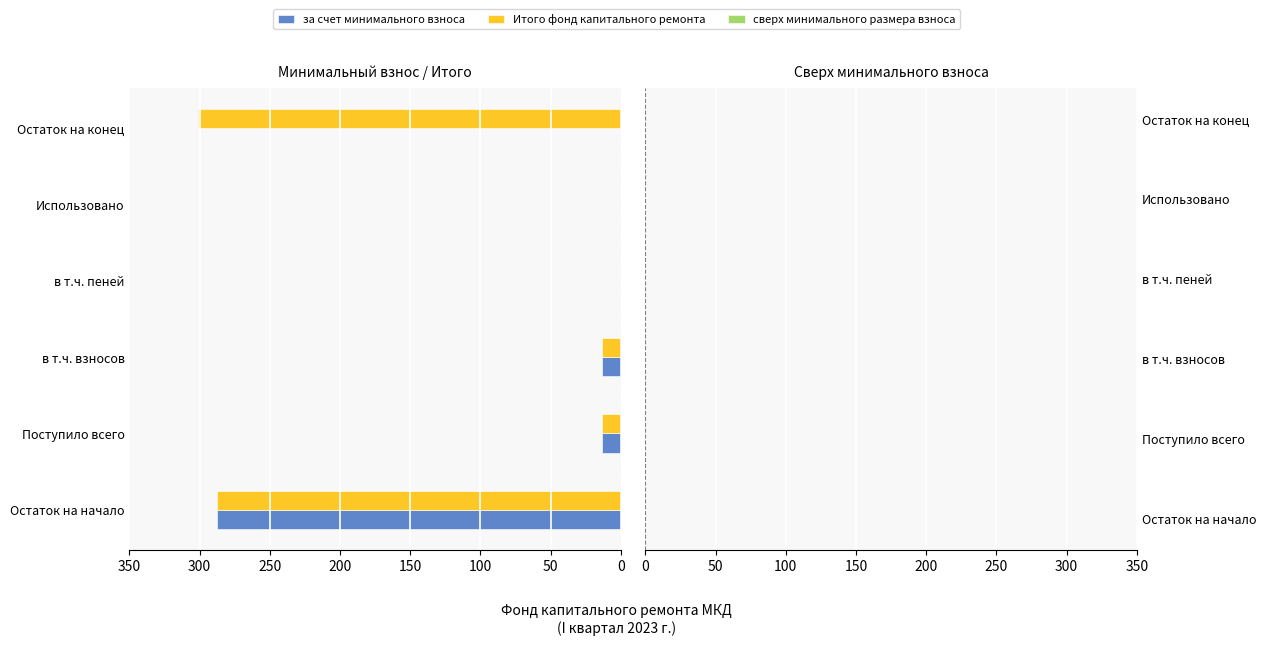

At which label does Итого фонд капитального ремонта reach its peak?

Остаток на конец